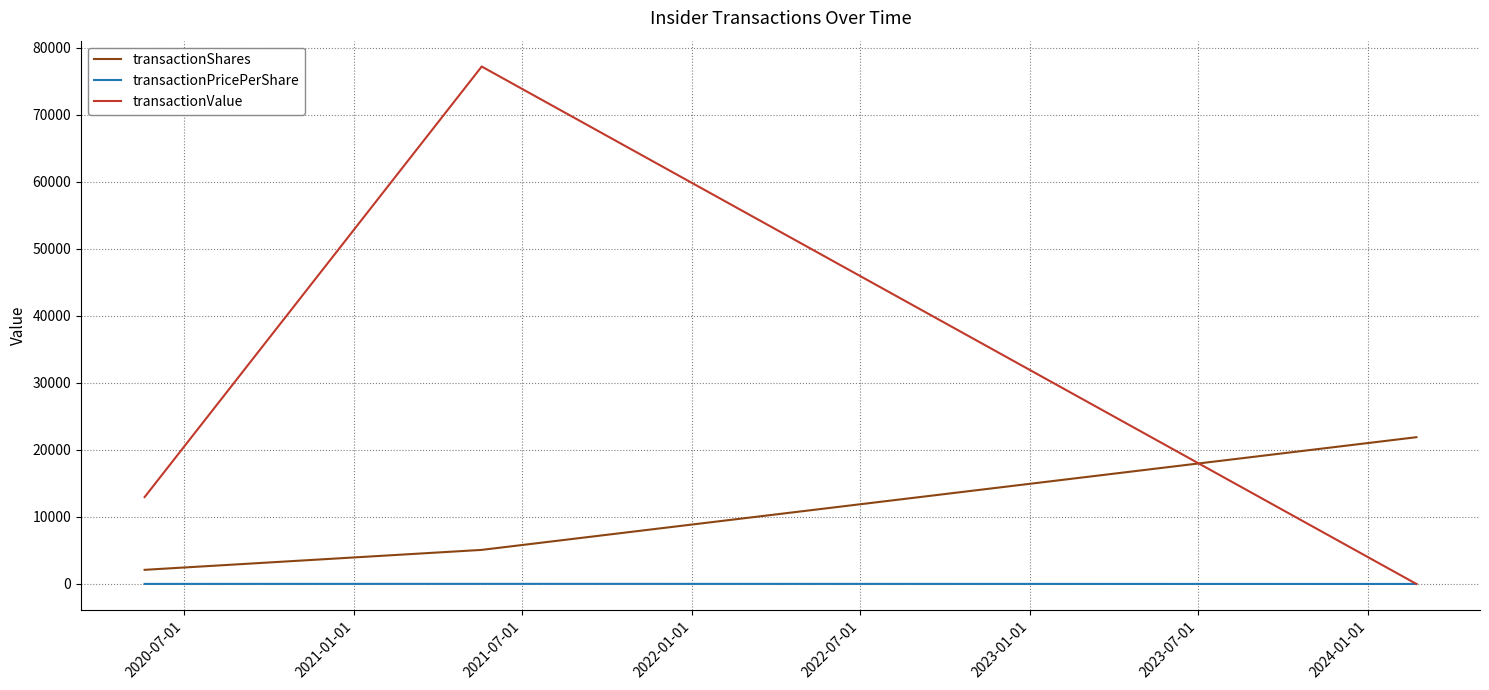

Is this an area chart (filled region under the line)?

No